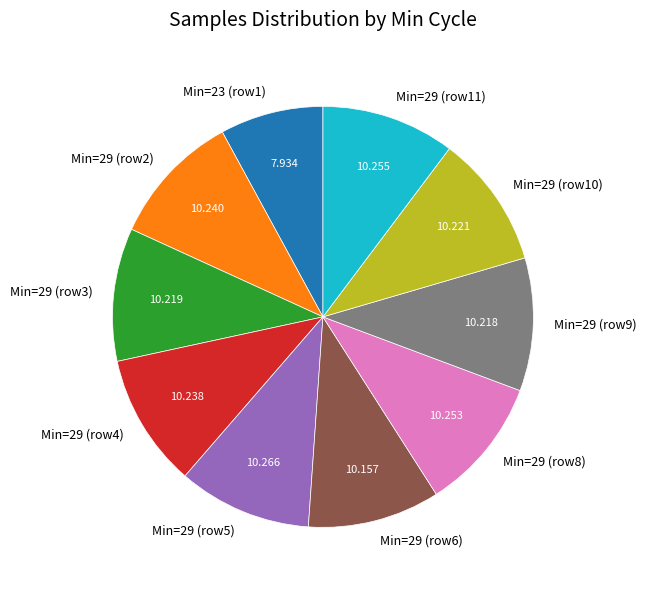

Count the number of slices in the pie.

10